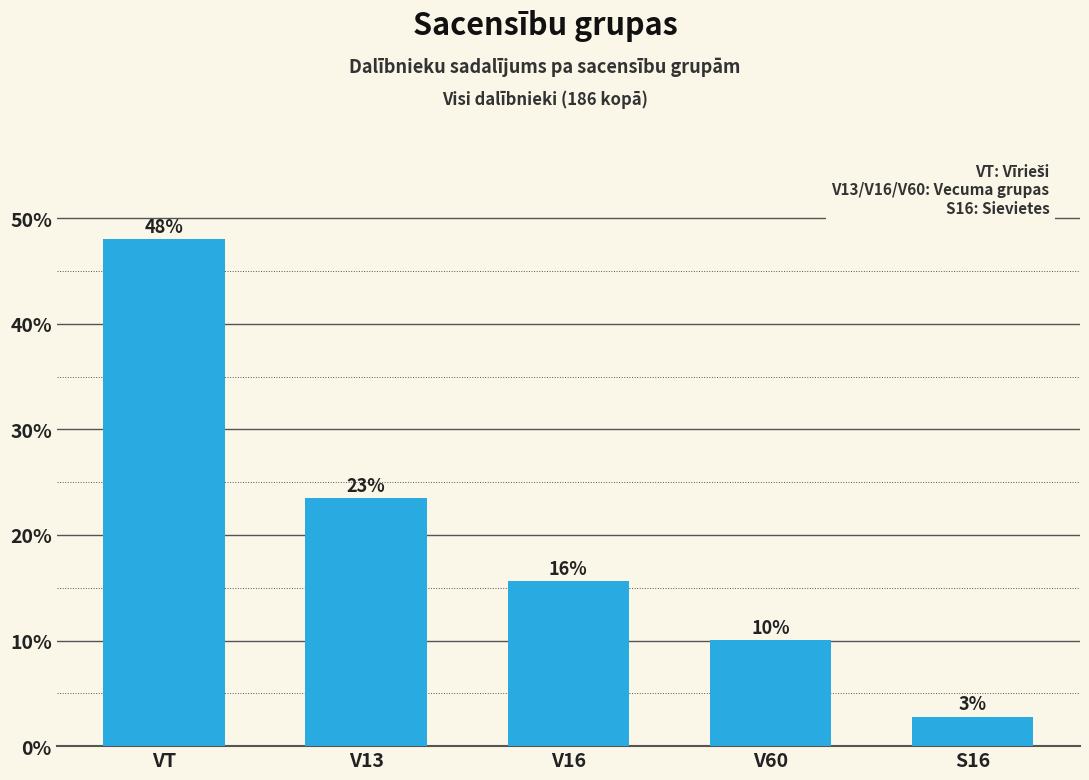

What is the label of the 1st bar from the left?

VT